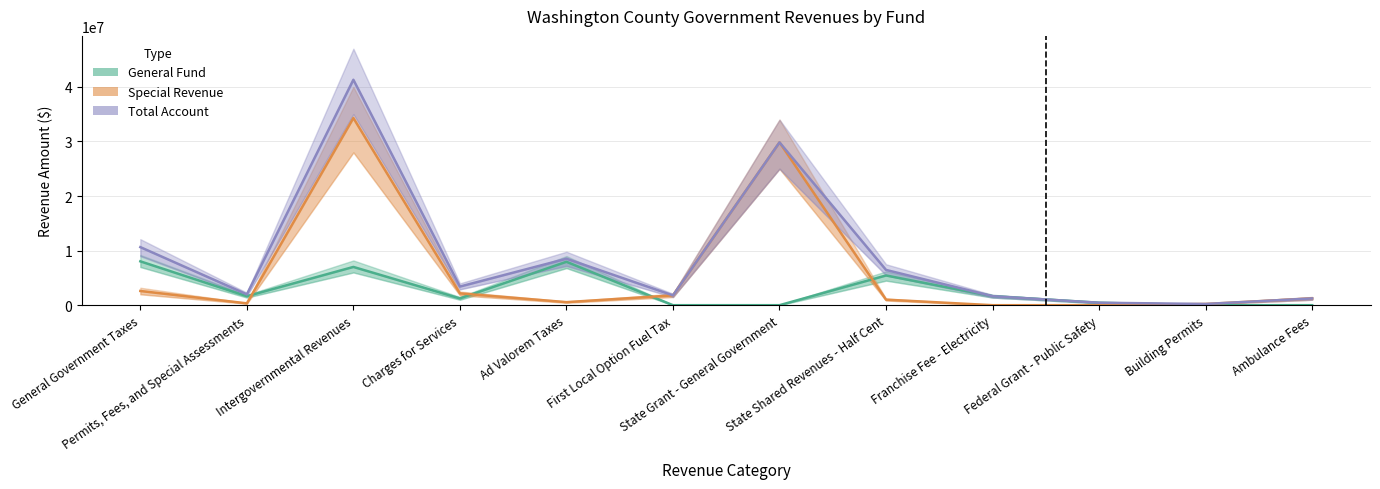

At which label is General Fund closest to 4017494?

State Shared Revenues - Half Cent